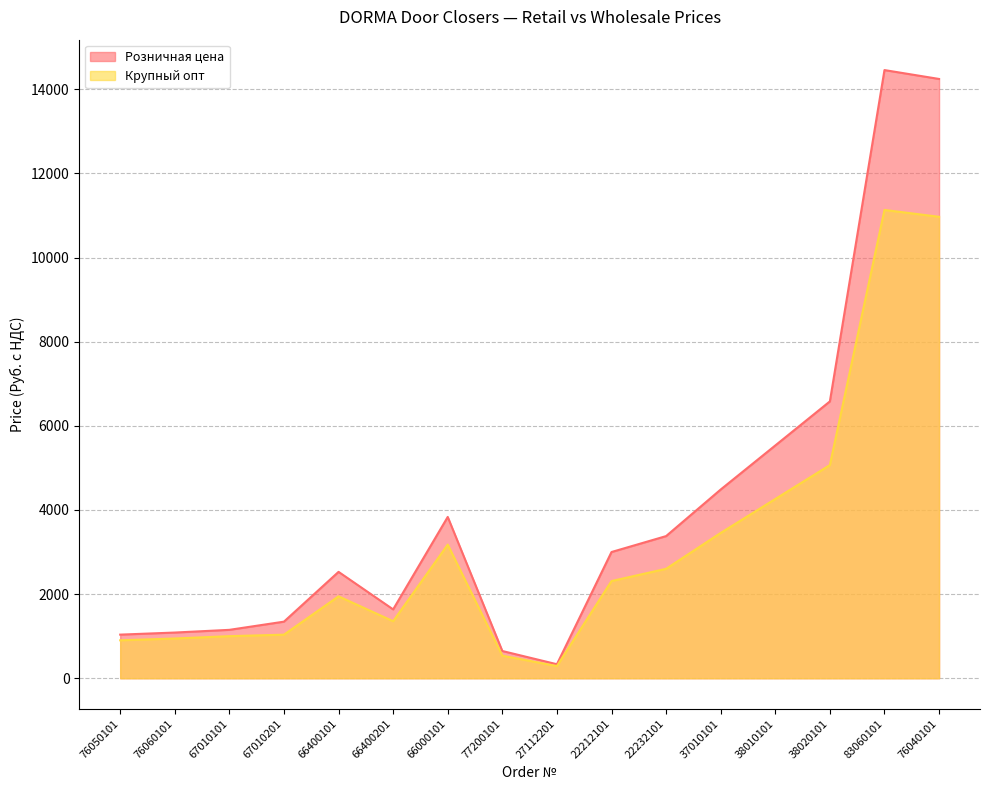

Between 66400101 and 38010101, which is larger?

38010101